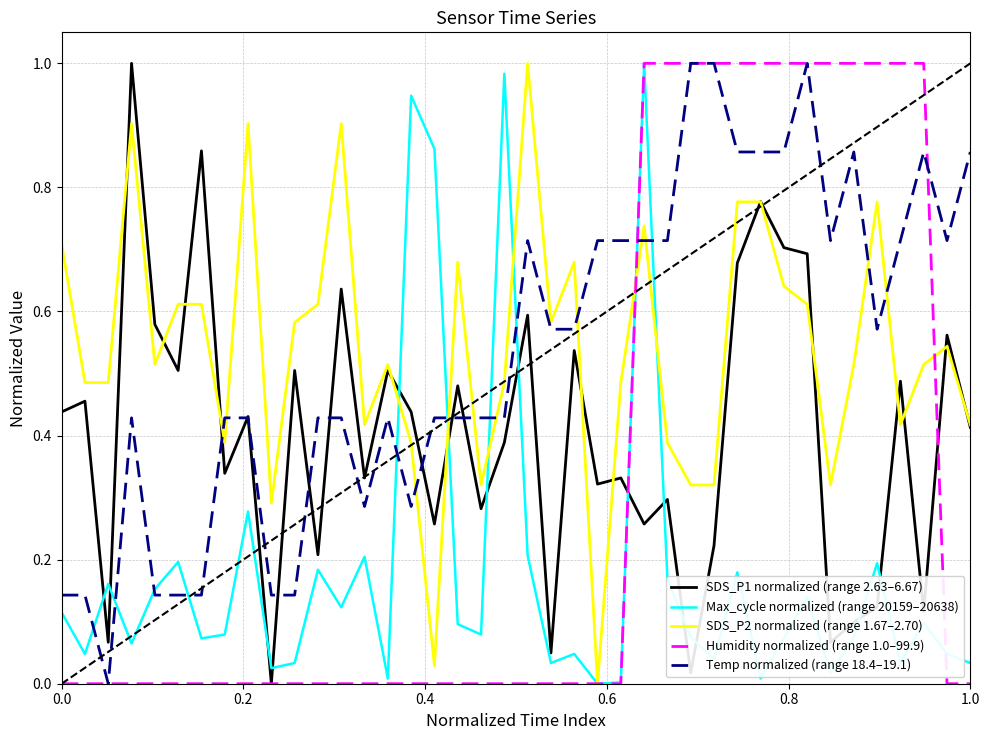

True or false: Max_cycle normalized (range 20159–20638) and Humidity normalized (range 1.0–99.9) intersect in this chart.

True